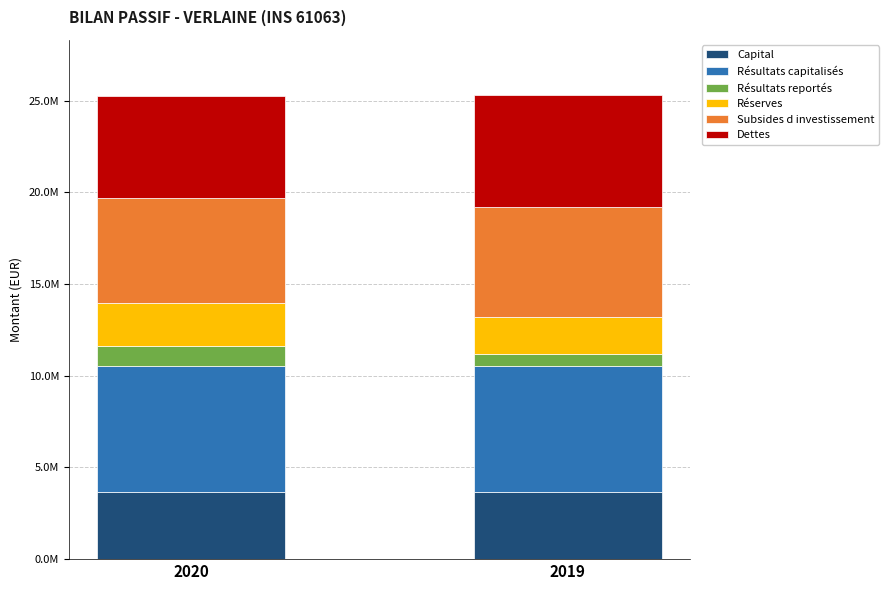

Does the chart contain any negative values?

No